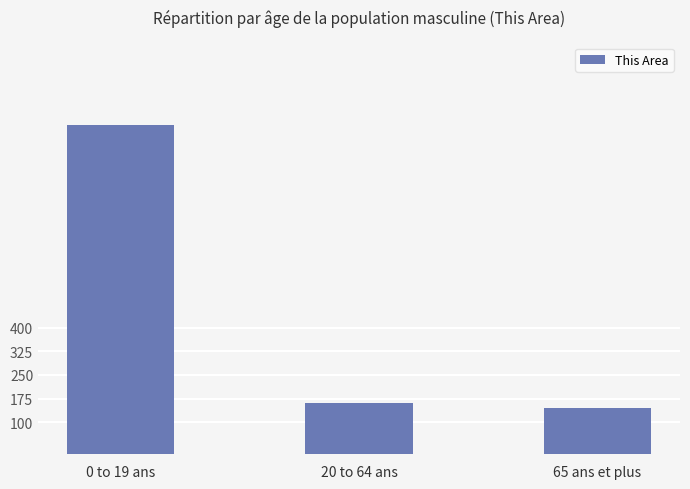

Approximately how many times larger is the value at 0 to 19 ans compared to 20 to 64 ans?

6.4